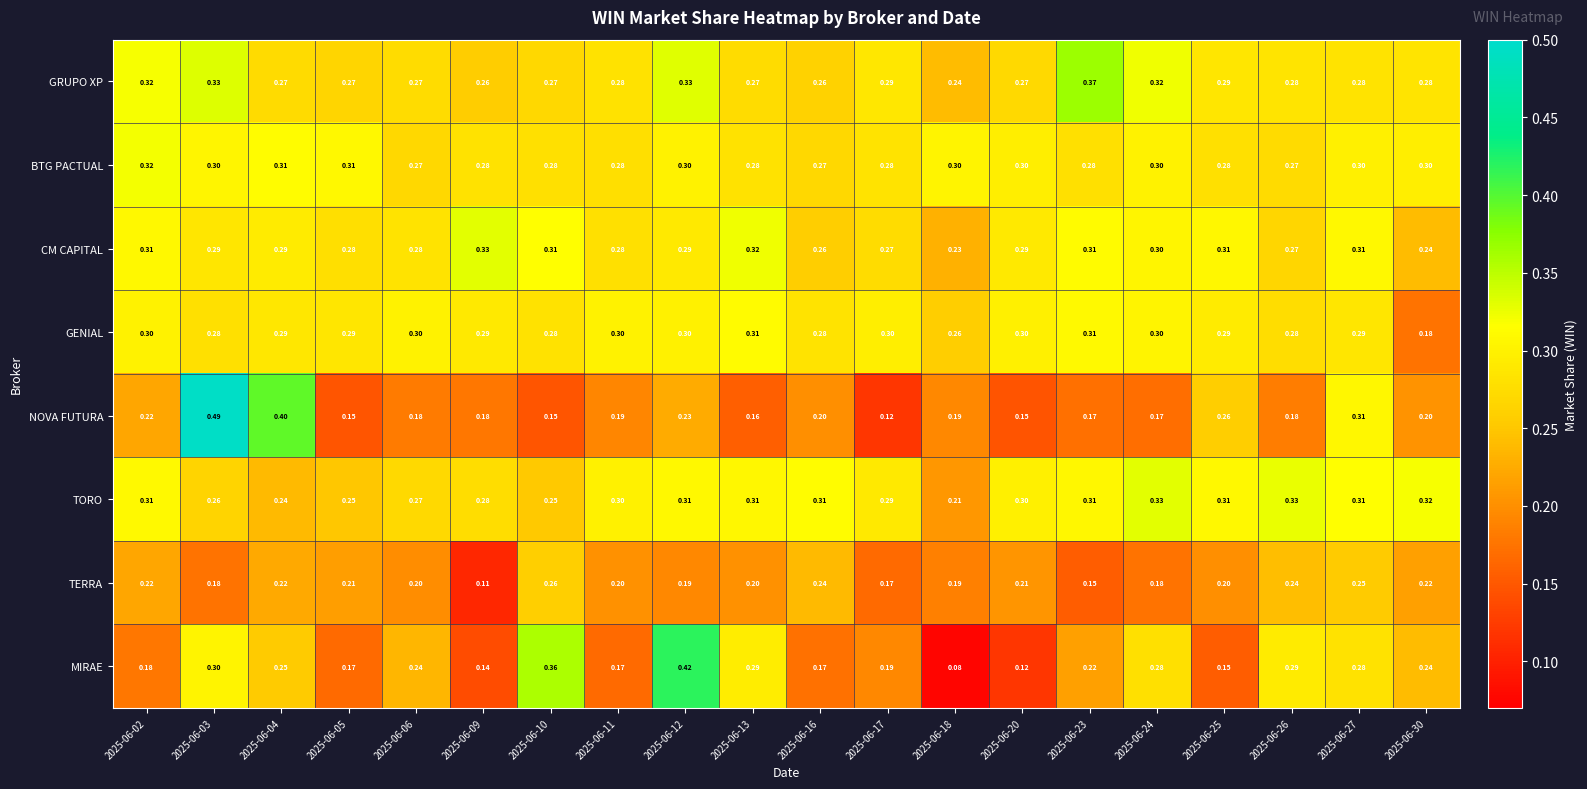

Which series has the largest total across all categories?

BTG PACTUAL